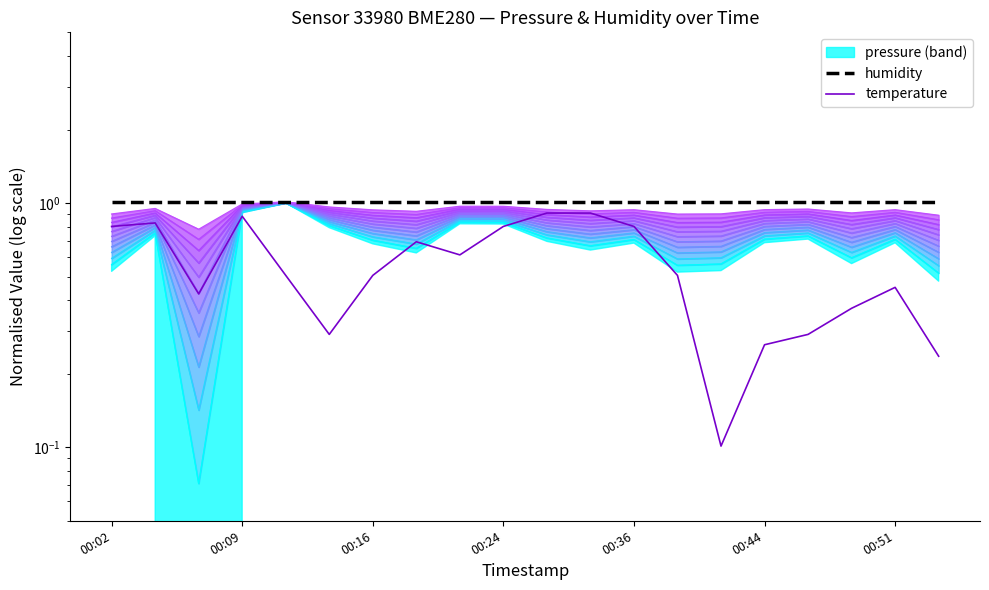

After their last crossing, which series has the higher values: temperature or pressure?

pressure